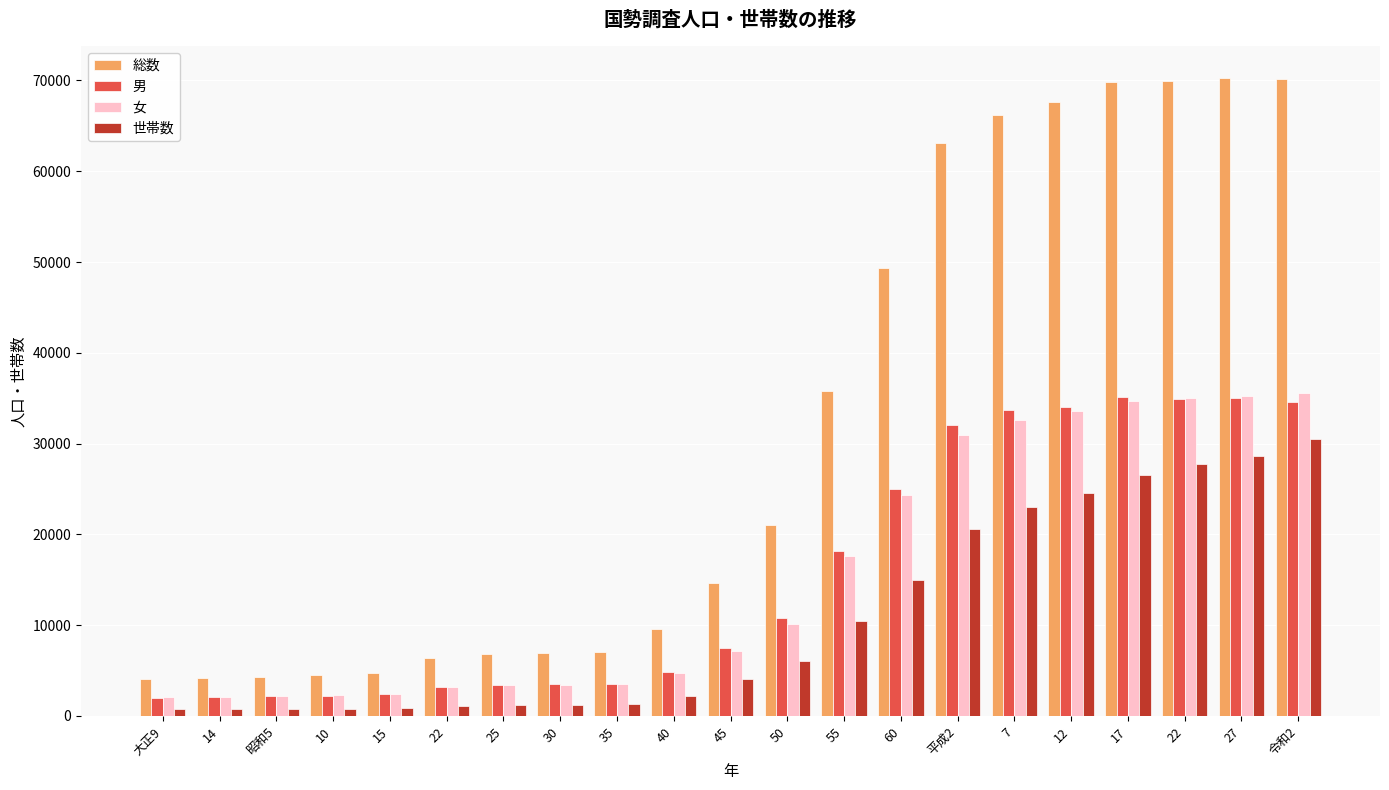

The value of 世帯数 at 7 is 7273. True or false?

False